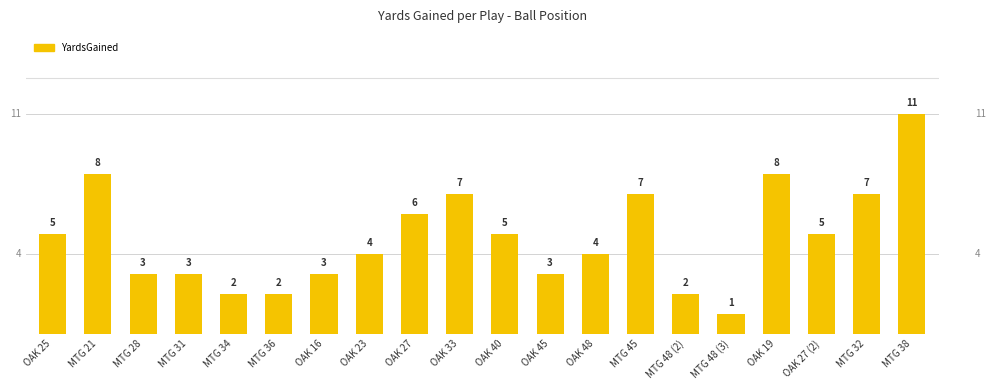

Reading right to left, extract all data points from this chart.

MTG 38=11	MTG 32=7	OAK 27 (2)=5	OAK 19=8	MTG 48 (3)=1	MTG 48 (2)=2	MTG 45=7	OAK 48=4	OAK 45=3	OAK 40=5	OAK 33=7	OAK 27=6	OAK 23=4	OAK 16=3	MTG 36=2	MTG 34=2	MTG 31=3	MTG 28=3	MTG 21=8	OAK 25=5